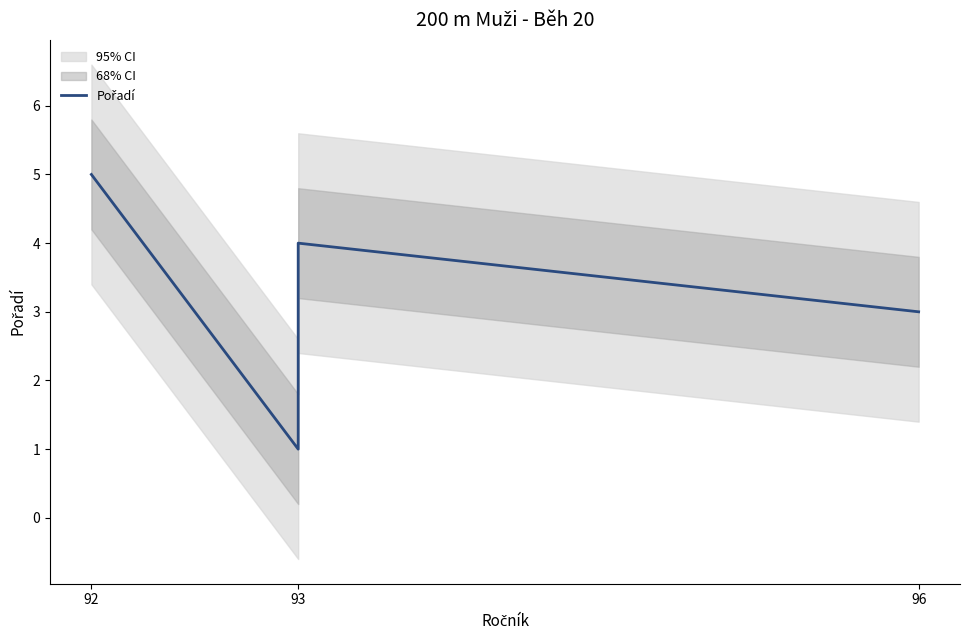

Where is the first local minimum?

93